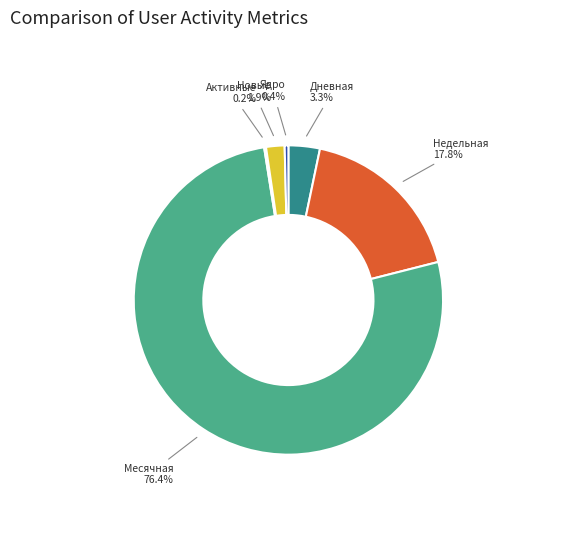

Combined, what portion of the pie is Месячная and Недельная?

94.2%